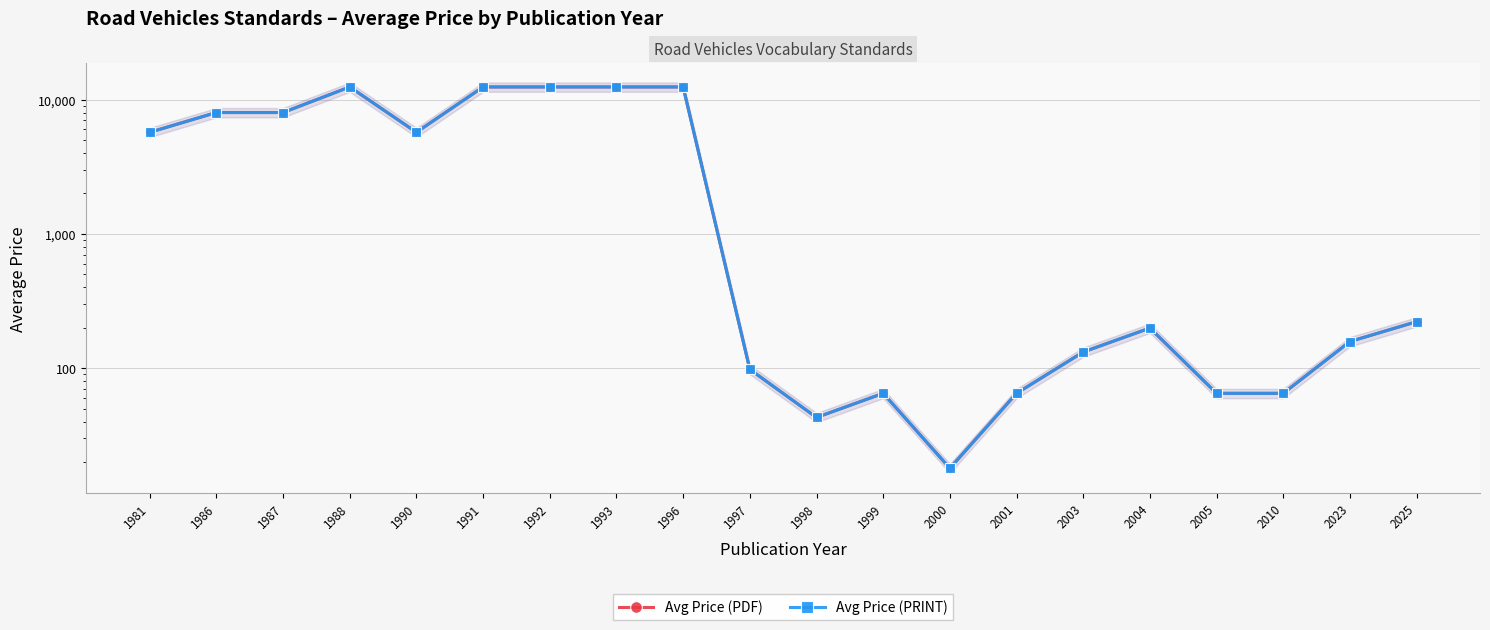

Does the chart display data point markers on the line(s)?

Yes